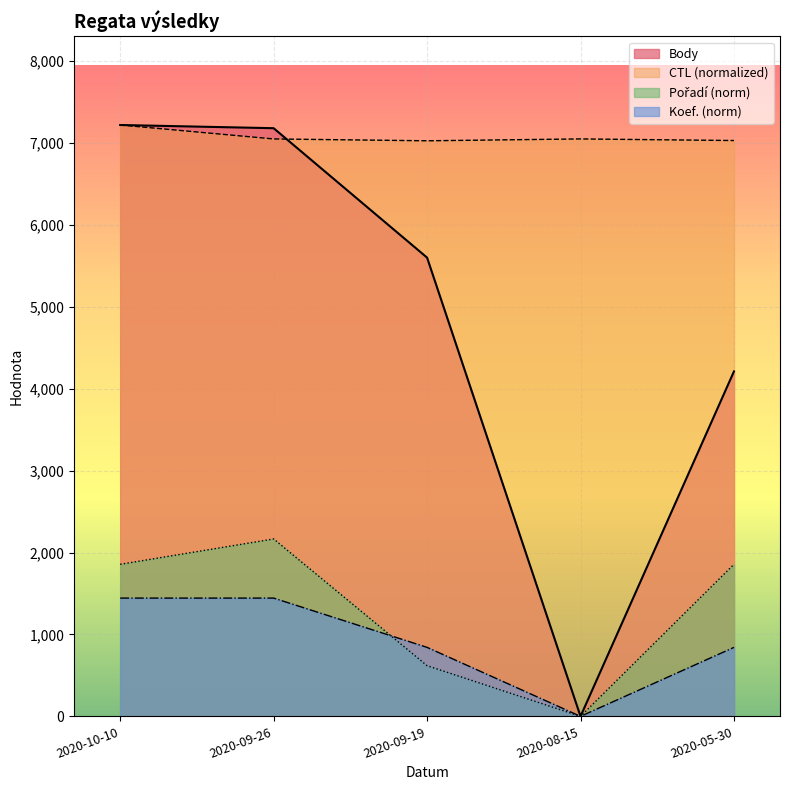

In CTL, how many points are higher than both neighbors (excluding endpoints)?

1